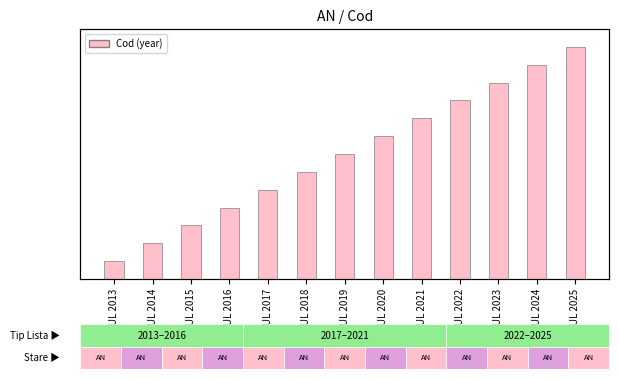

List the labels in order of value, smallest first.

ANUL 2013, ANUL 2014, ANUL 2015, ANUL 2016, ANUL 2017, ANUL 2018, ANUL 2019, ANUL 2020, ANUL 2021, ANUL 2022, ANUL 2023, ANUL 2024, ANUL 2025